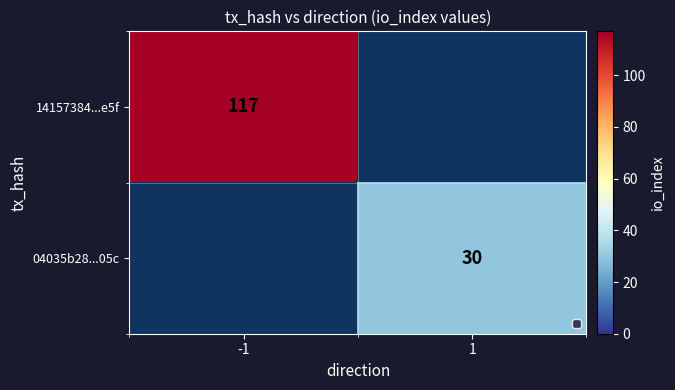

The 04035b28...05c series shows 10 at 1. True or false?

False